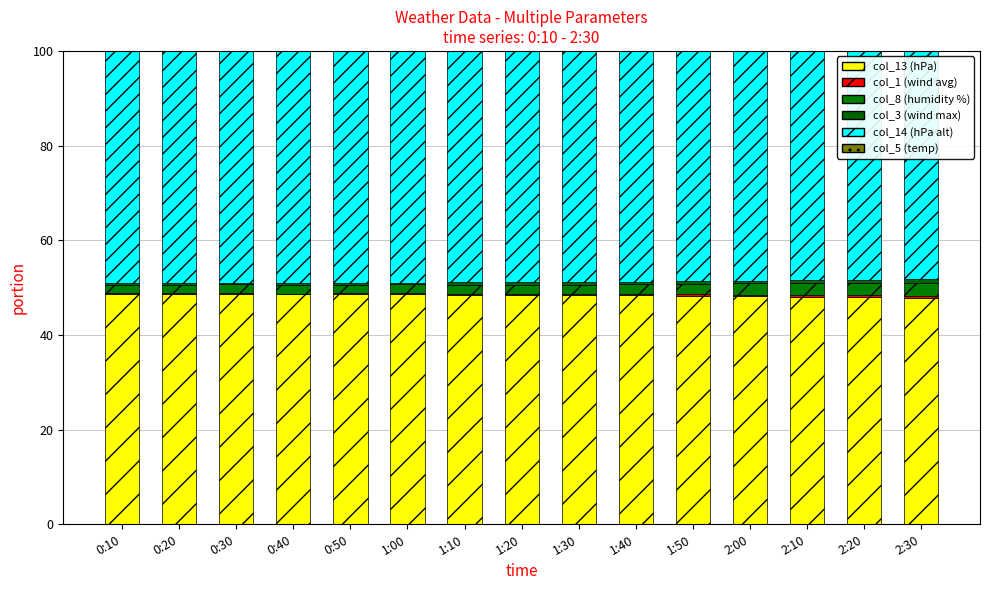

At how many categories does at least one series exceed 48?

15